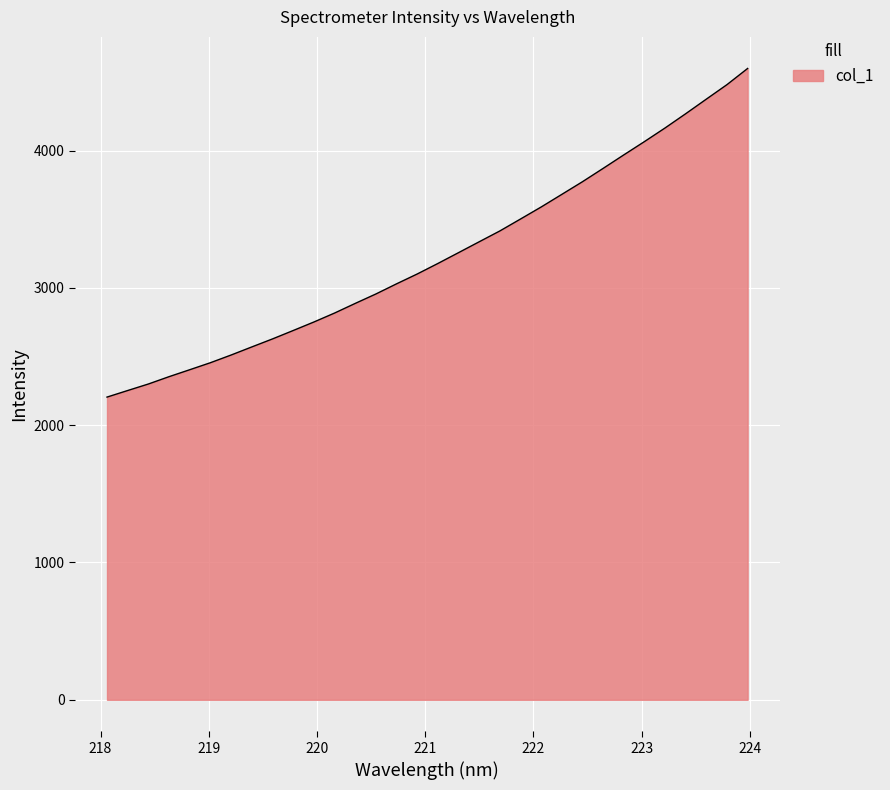

What is the maximum value shown in the chart?

4598.6